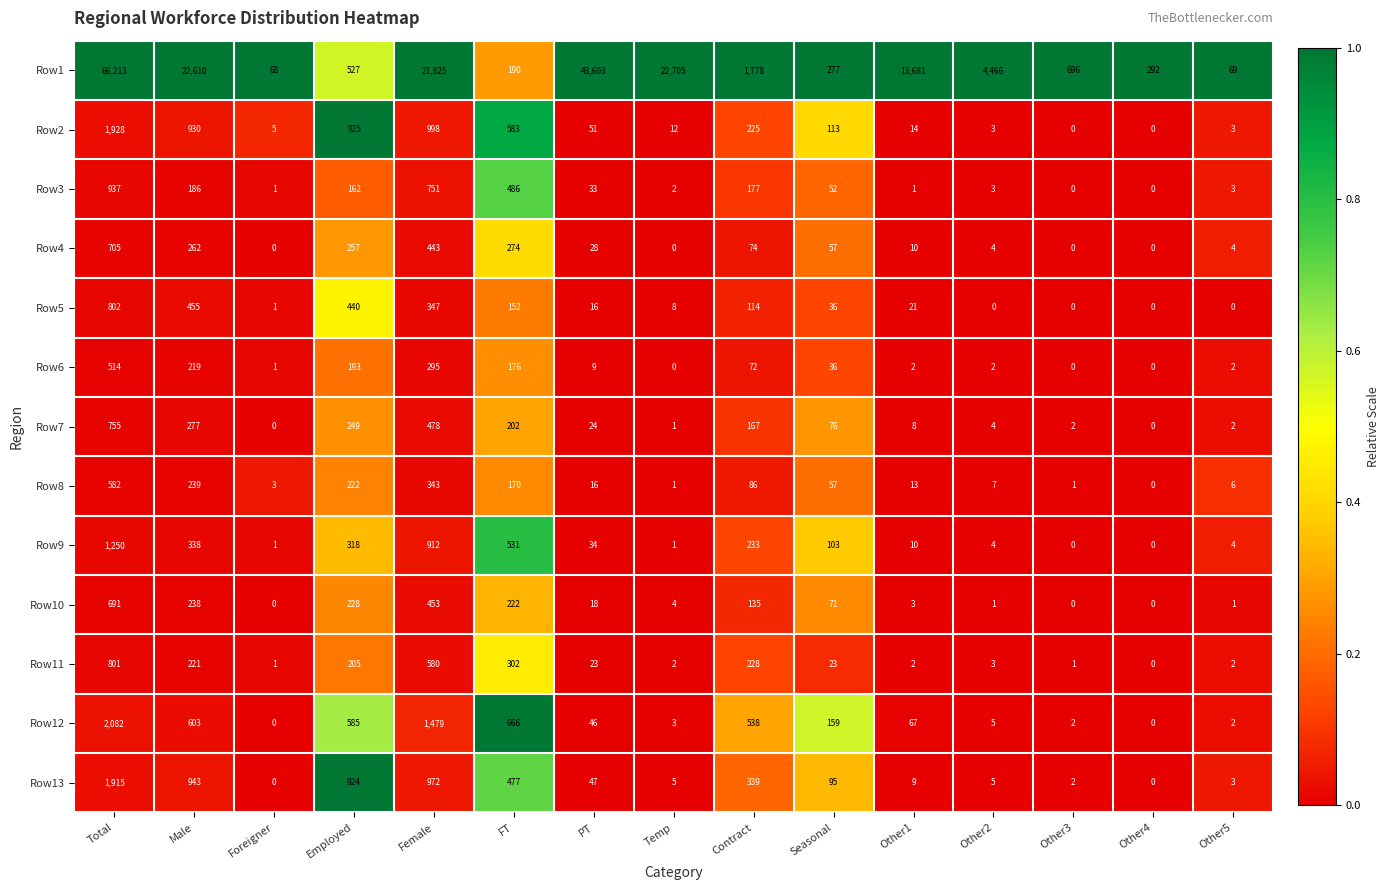

Between Total and Contract, which series saw the biggest shift?

Row1